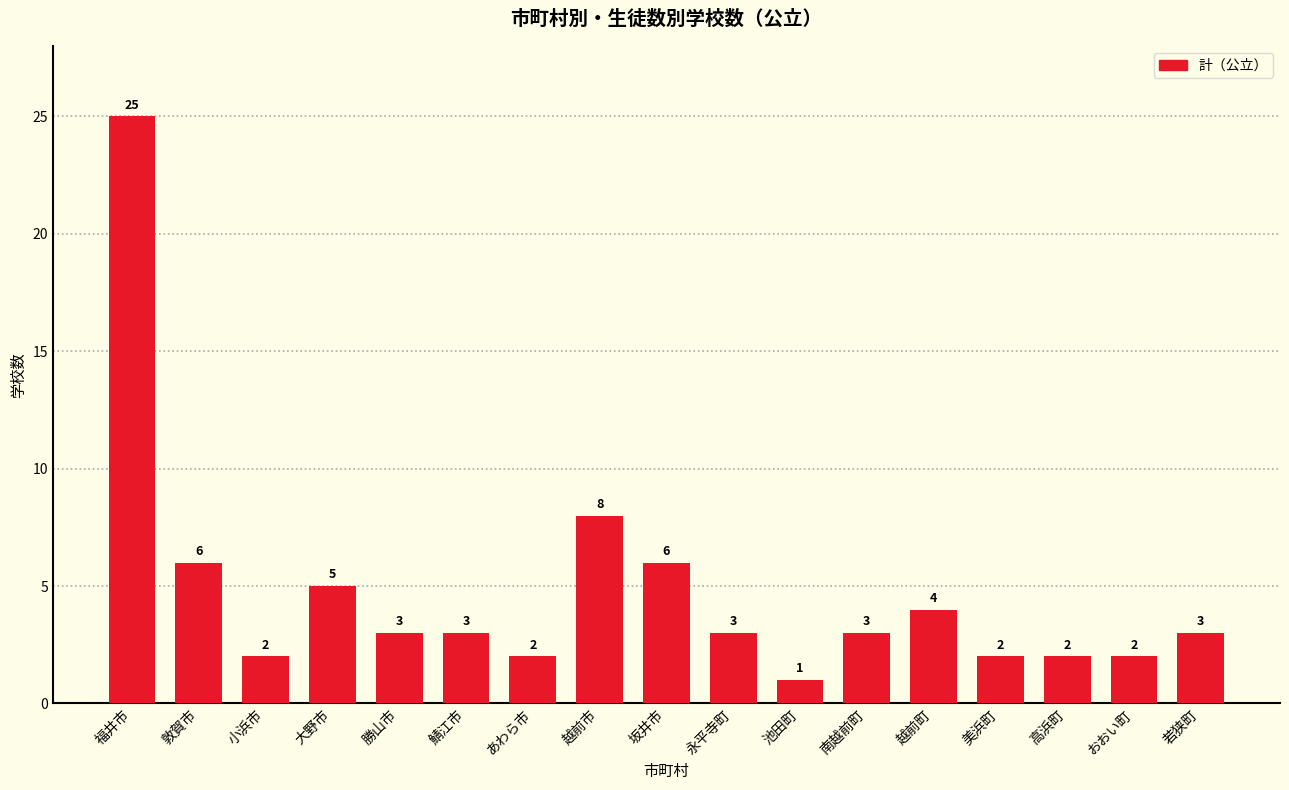

What is the sum of the values at 鯖江市 and 若狭町?

6